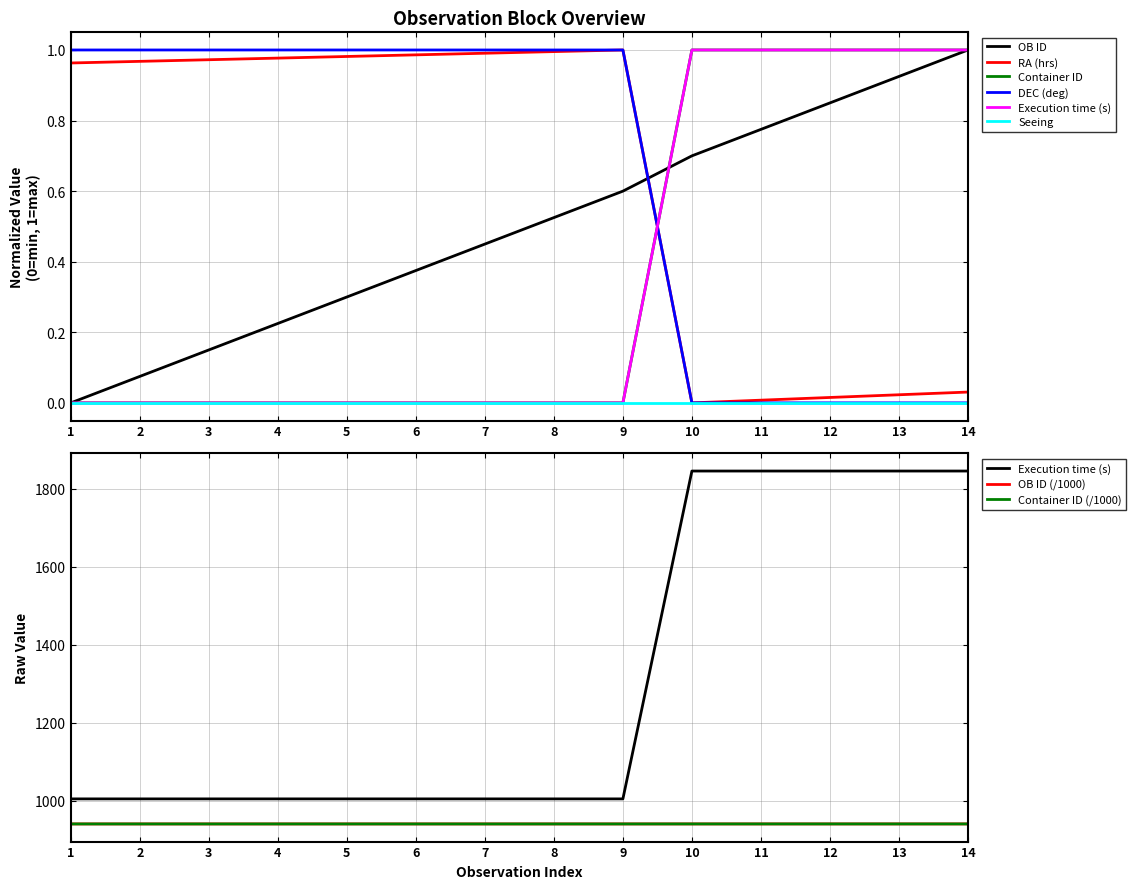

Does the chart display data point markers on the line(s)?

No